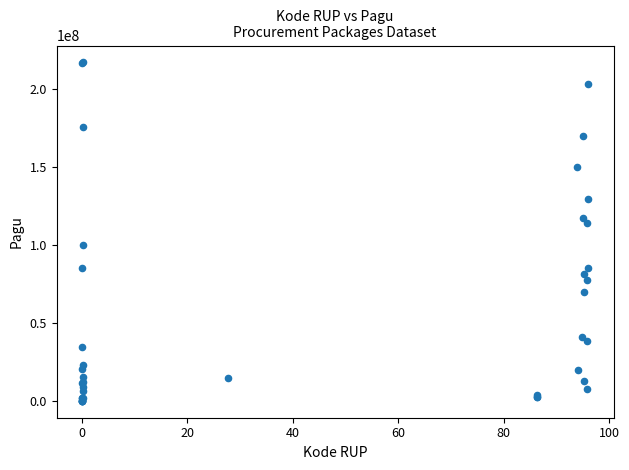

What Y value in the scatter plot is closest to 108830000?

114296000